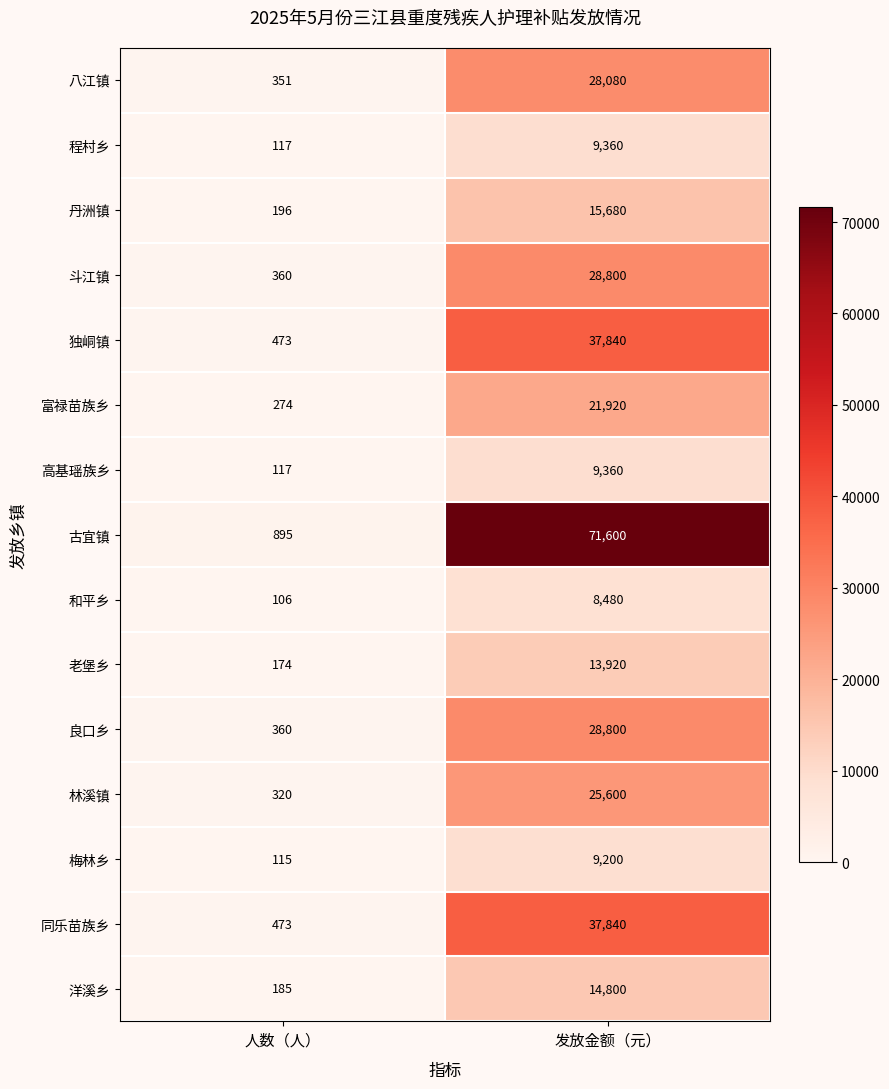

How many data points does each series have?

2